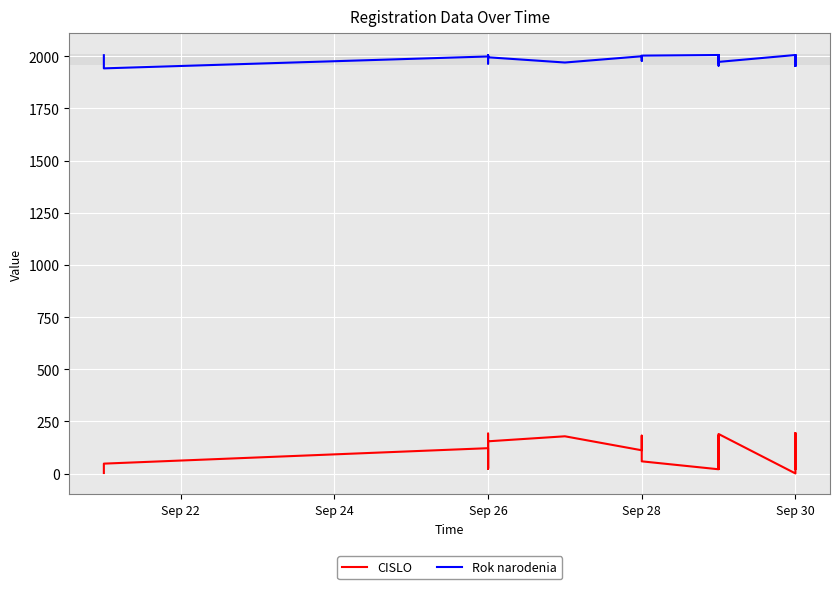

Is the value of Rok narodenia at Sep 22 greater than the value of CISLO at 19?

Yes